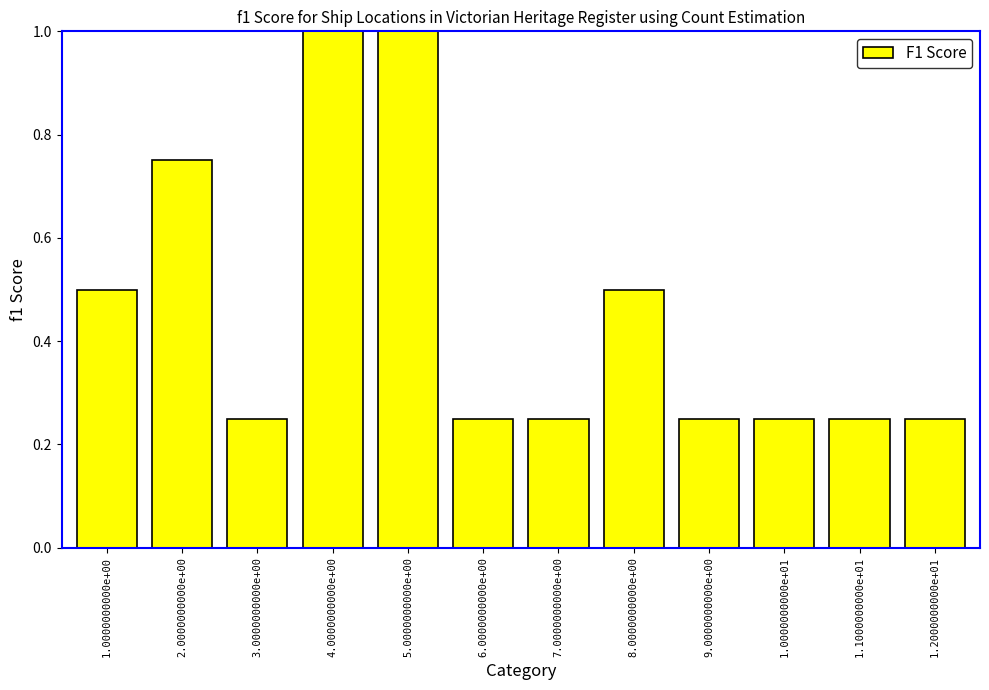

How many data points does each series have?

12